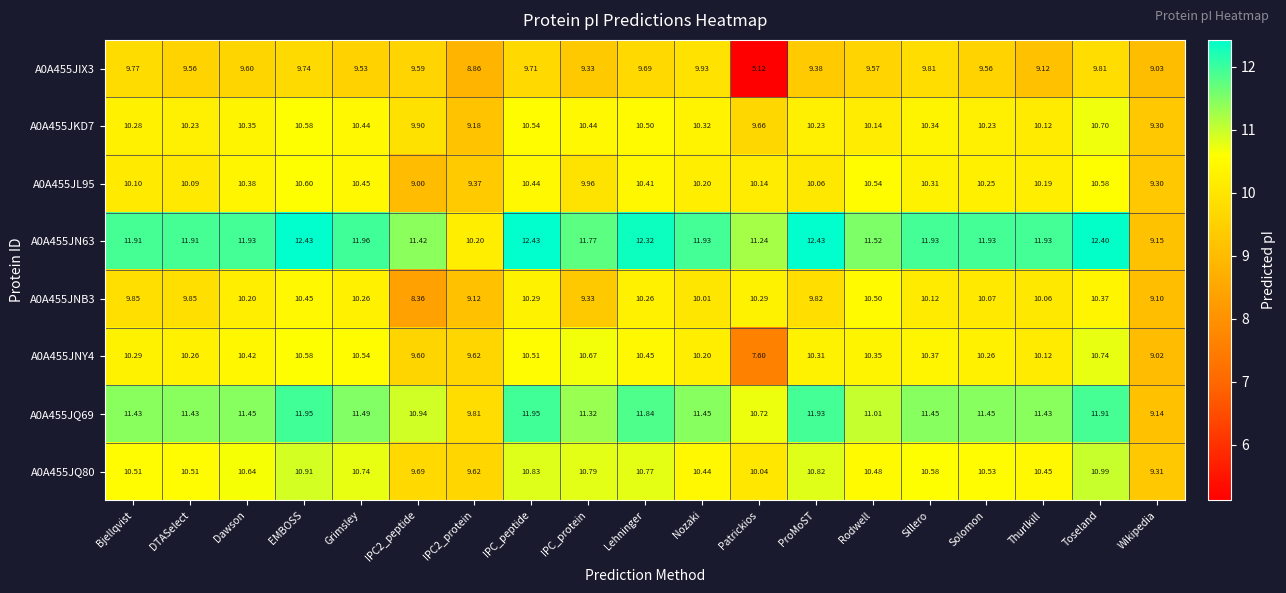

How many distinct data groups are displayed?

8